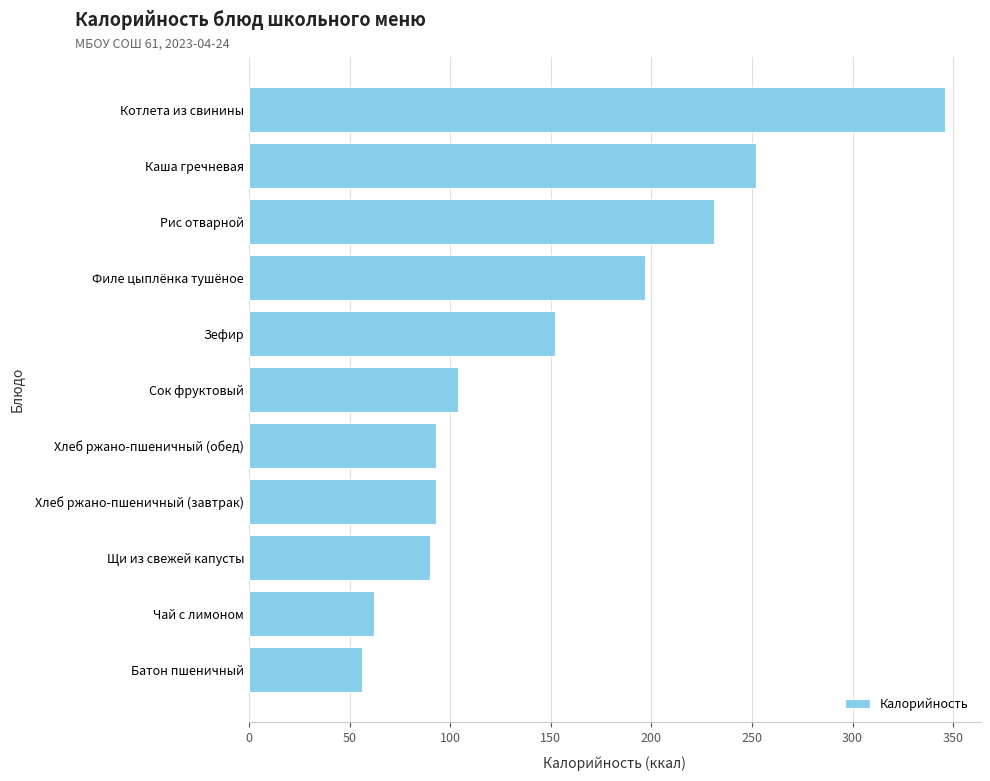

Does the chart contain any negative values?

No